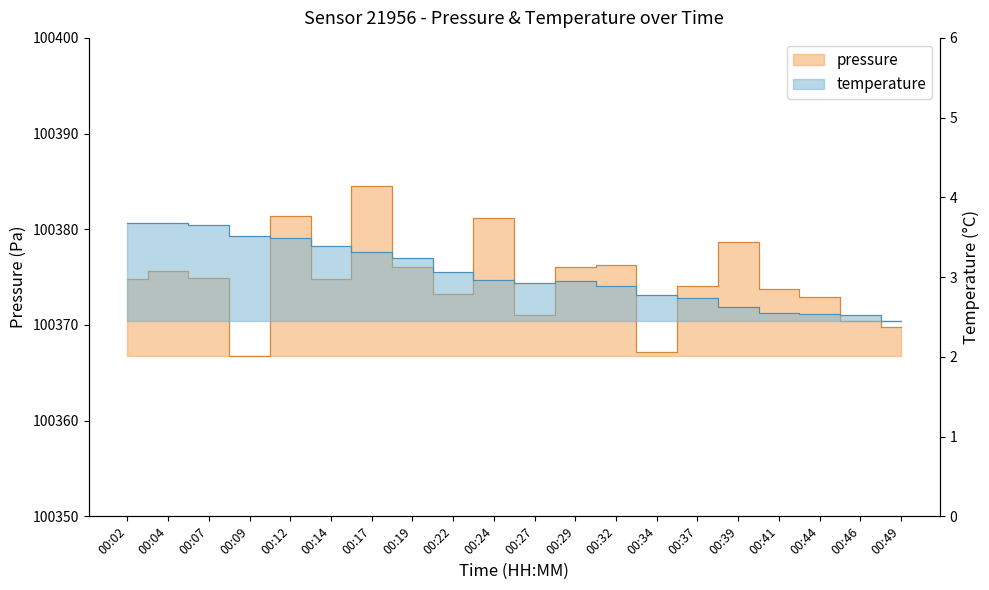

What is the value of the temperature point at the 8th from the left?

3.2